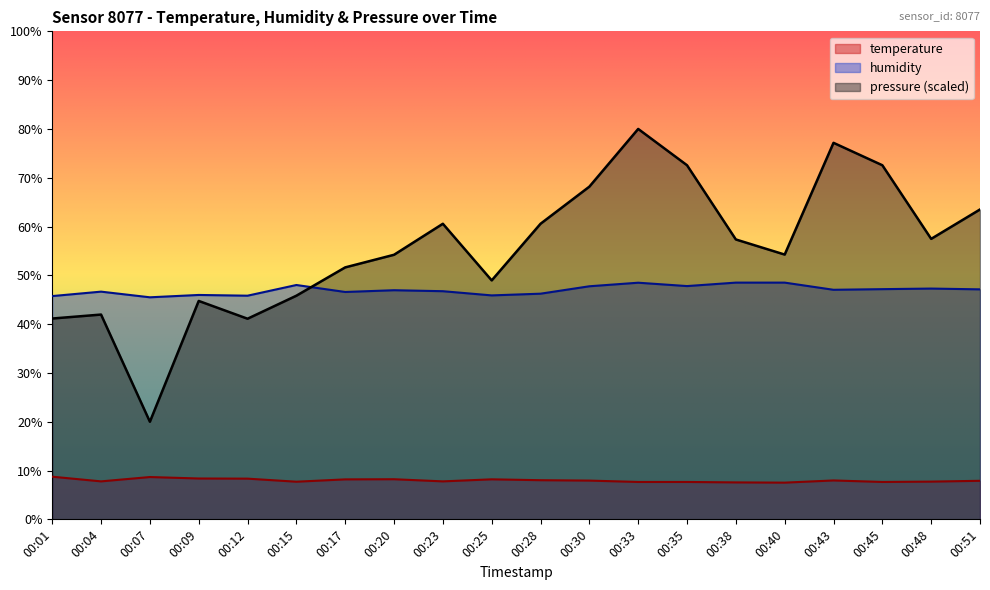

The pressure series shows 20.0 at 00:07. True or false?

True